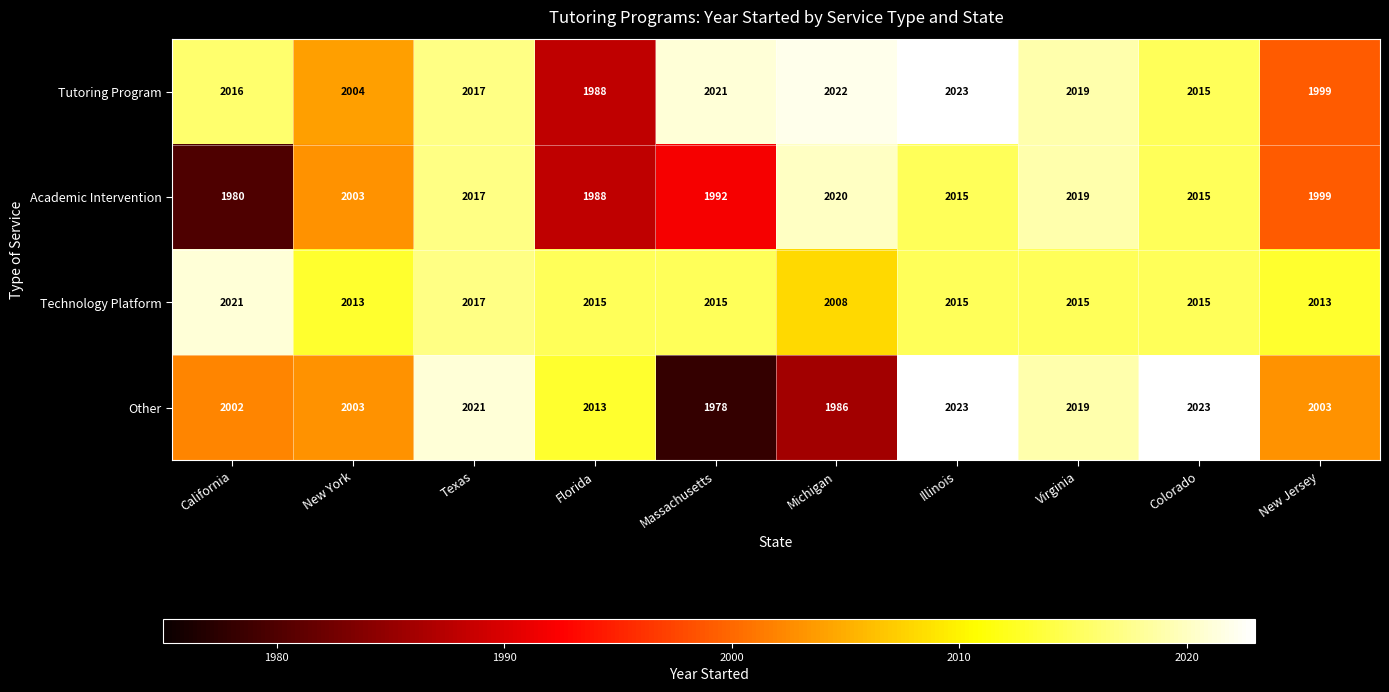

What is the difference between the maximum and minimum values in the Other series?

45